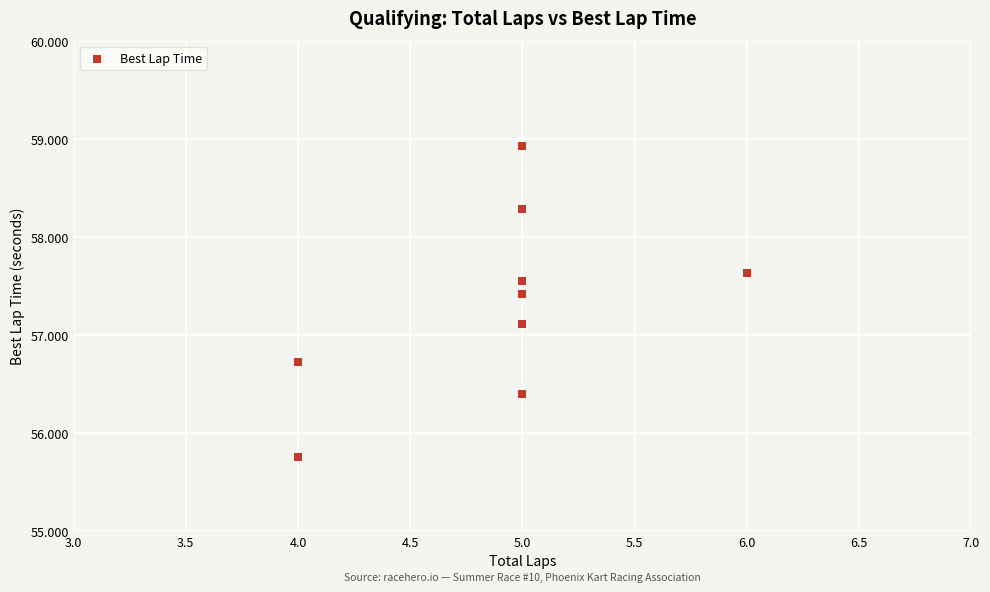

What Y value in the scatter plot is closest to 57?

57.1